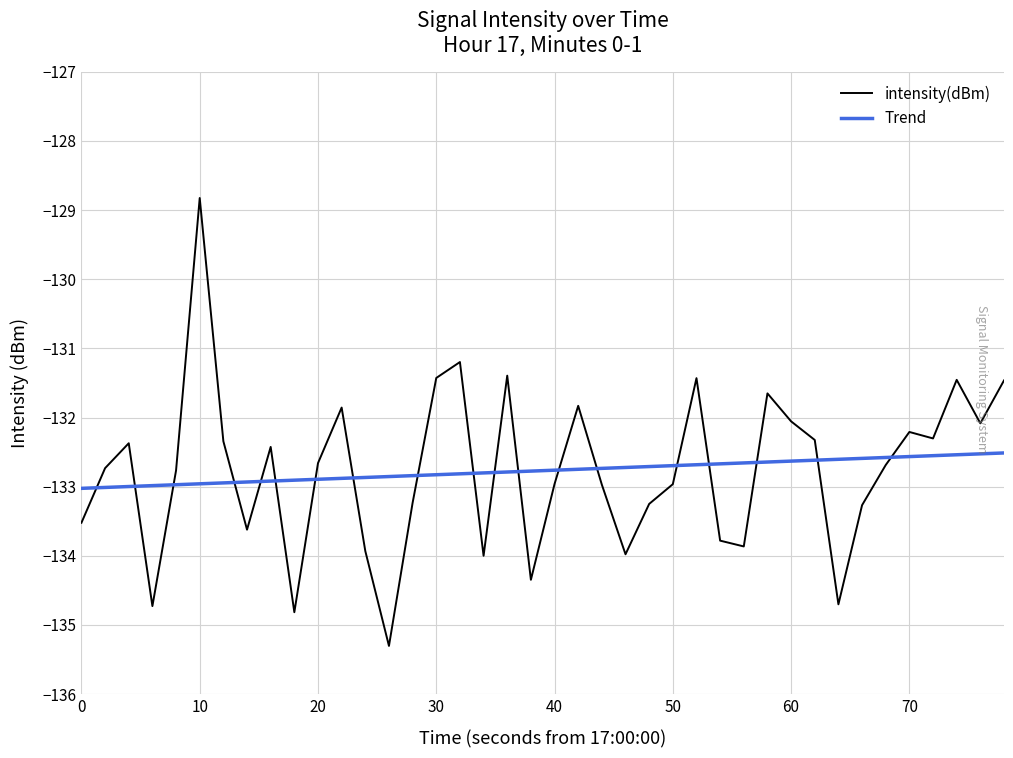

List the series in order of their peak value, highest first.

intensity(dBm), Trend